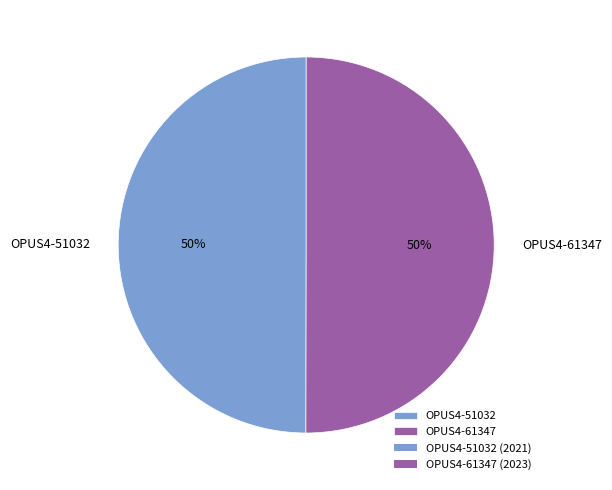

To the nearest percent, what is the combined percentage of OPUS4-61347 and OPUS4-51032?

100%